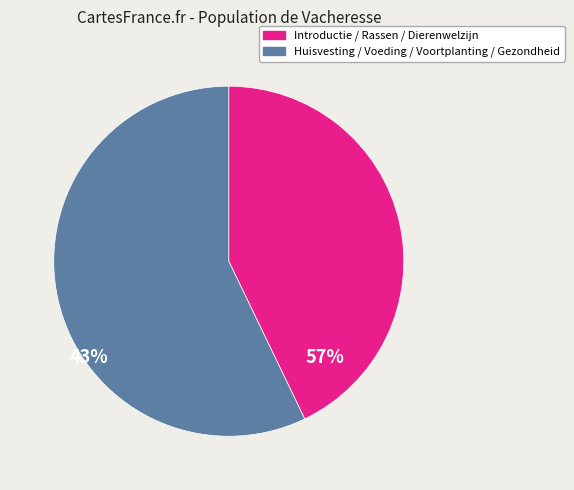

Is there a majority slice in this chart?

Yes